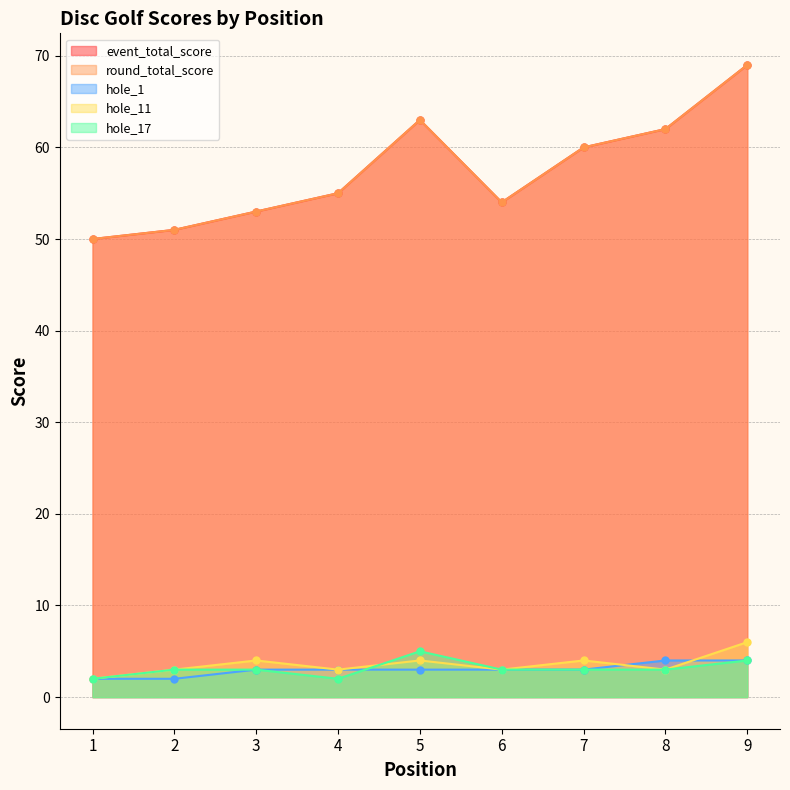

What is the spread (max minus min) of values at 6?

51